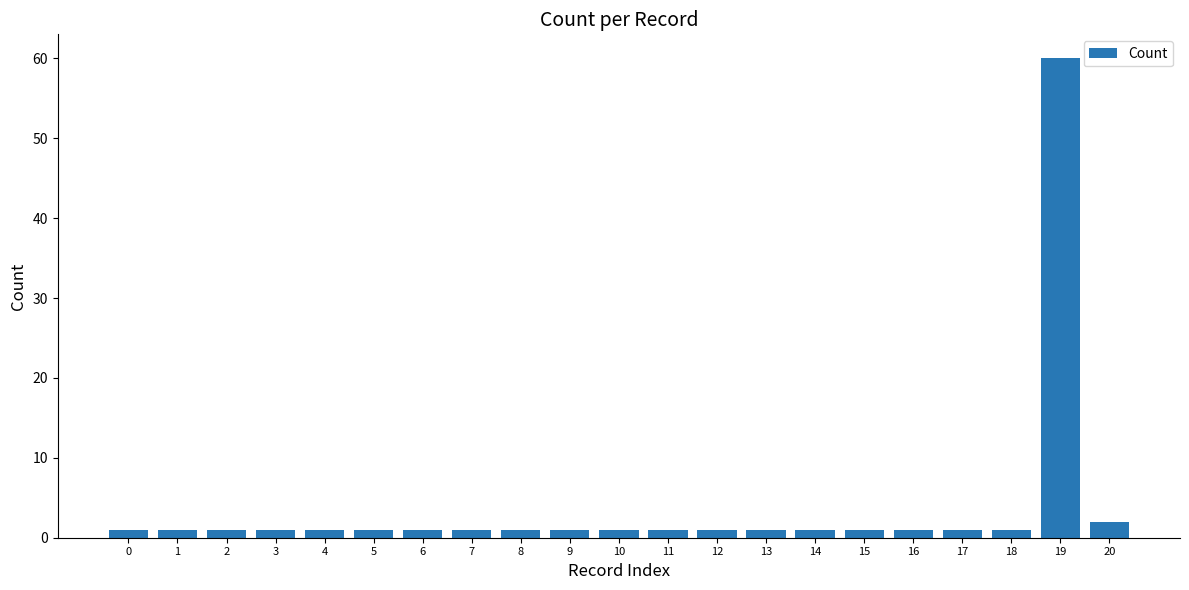

How many categories are shown in the chart?

21